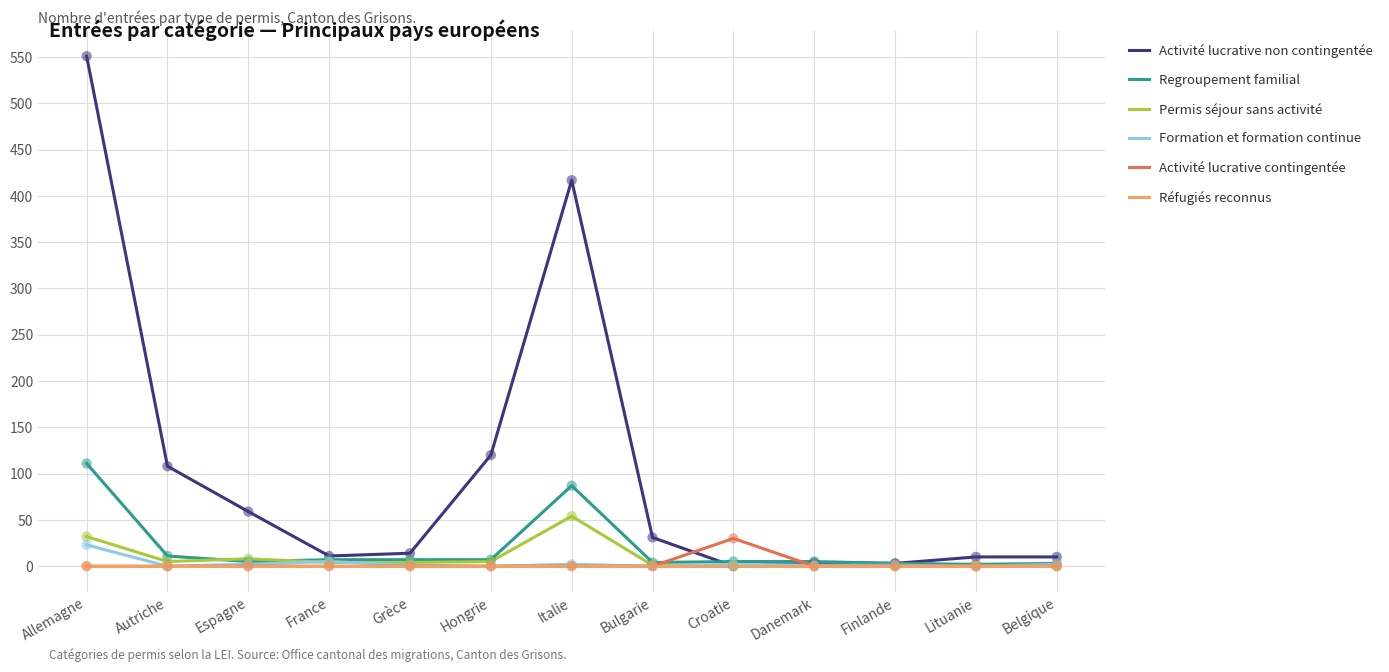

Which series has the widest spread of values?

Activité lucrative non contingentée